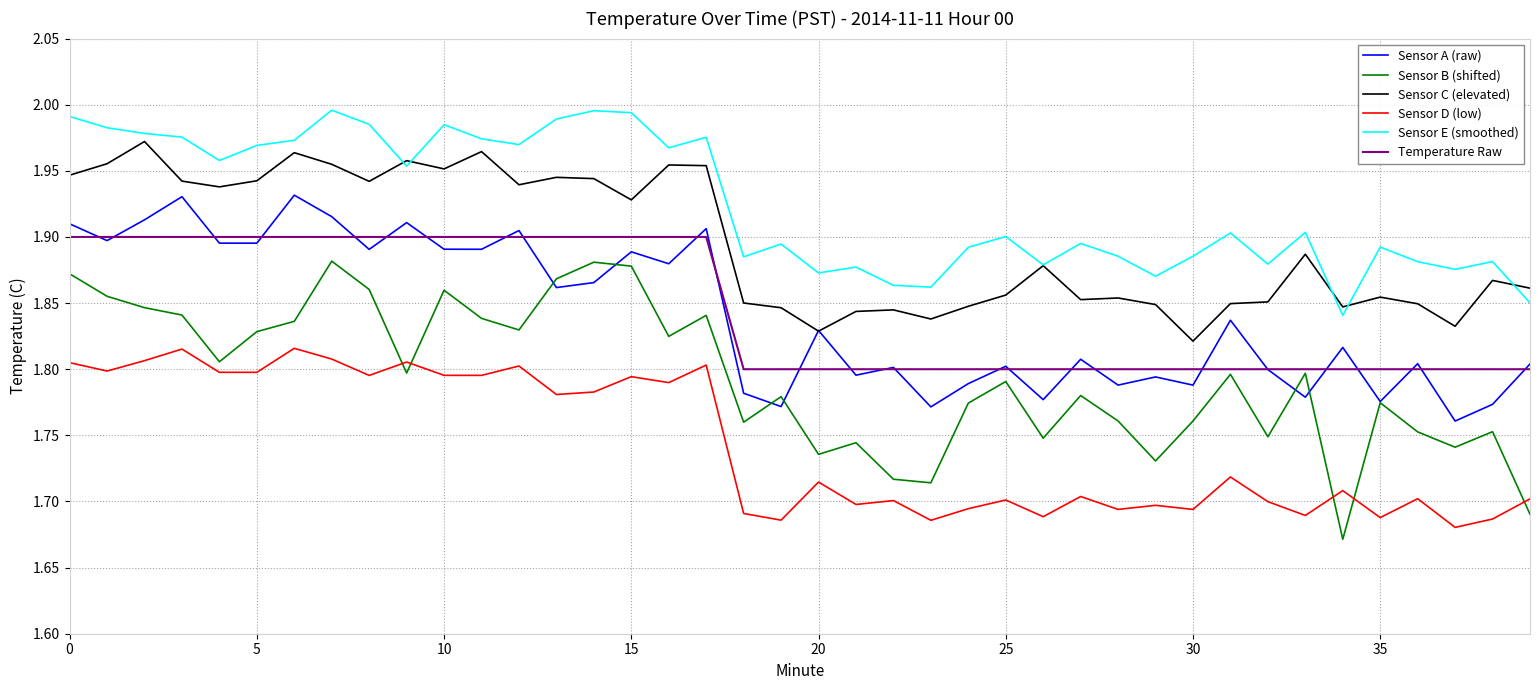

Which series has the largest total across all categories?

Sensor E (smoothed)